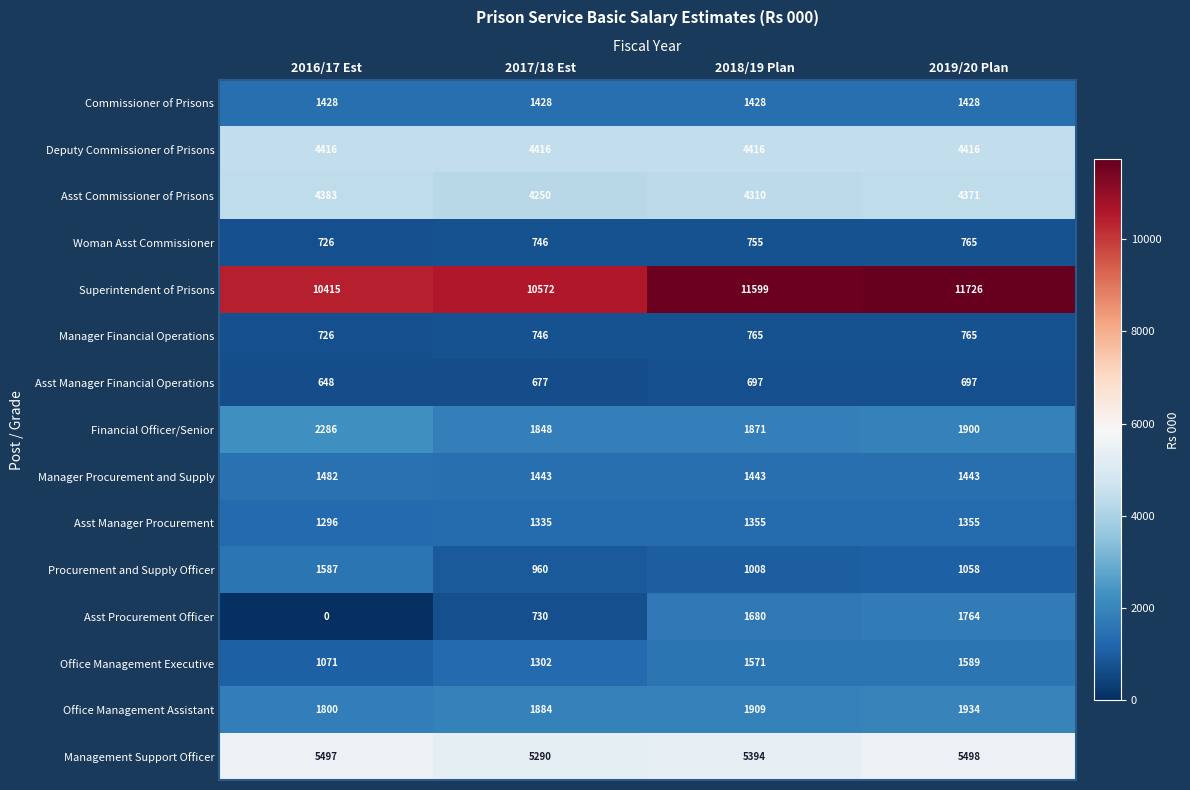

Between 2017/18 Est and 2019/20 Plan, which series saw the biggest shift?

Superintendent of Prisons